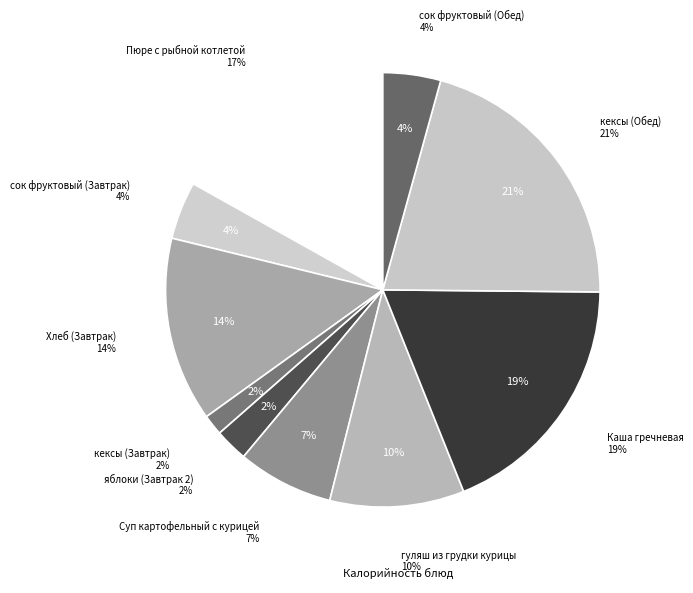

To the nearest percent, what percentage of the pie is яблоки (Завтрак 2)?

2%